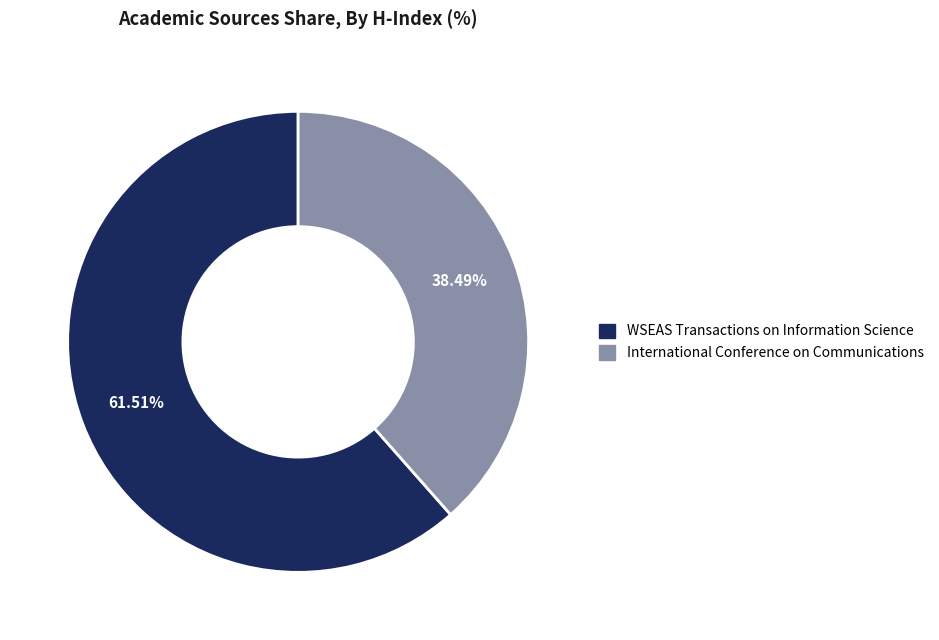

To the nearest percent, what is the combined percentage of WSEAS Transactions on Information Science and International Conference on Communications?

100%